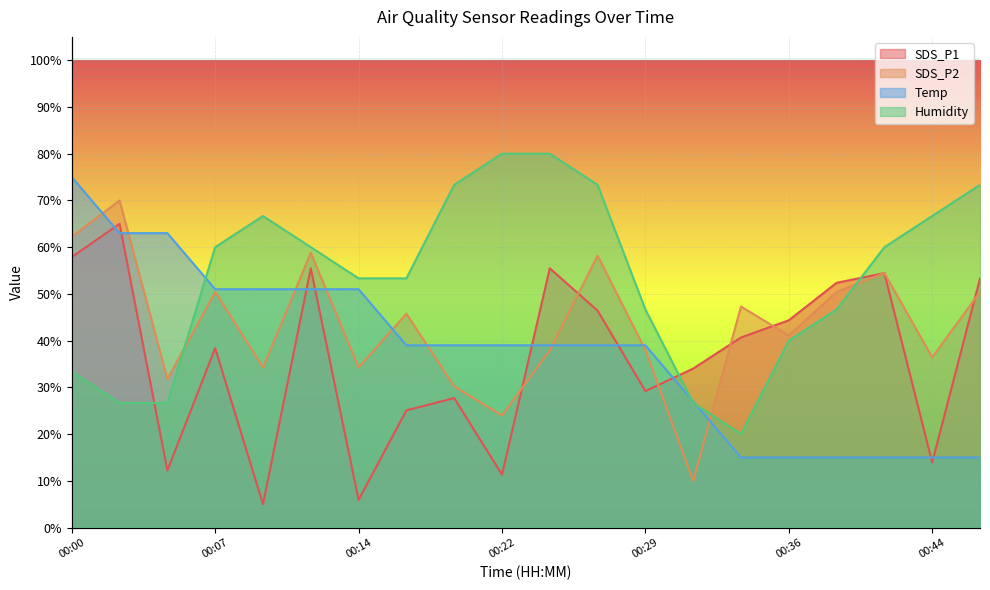

What is the sum of all SDS_P2 values?

865.9